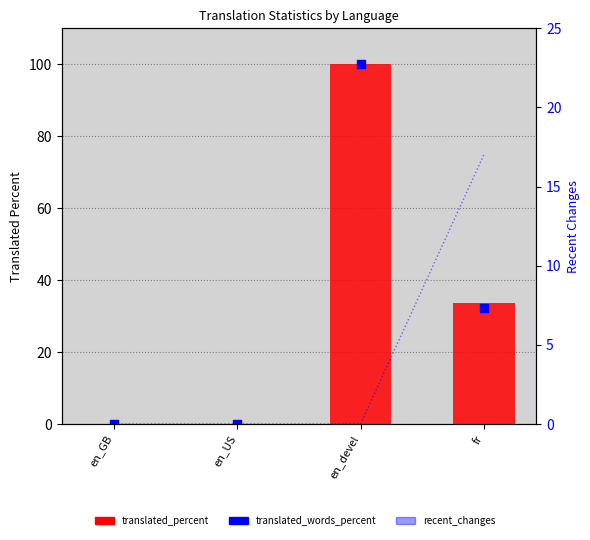

Which has a higher value, fr or en_GB?

fr